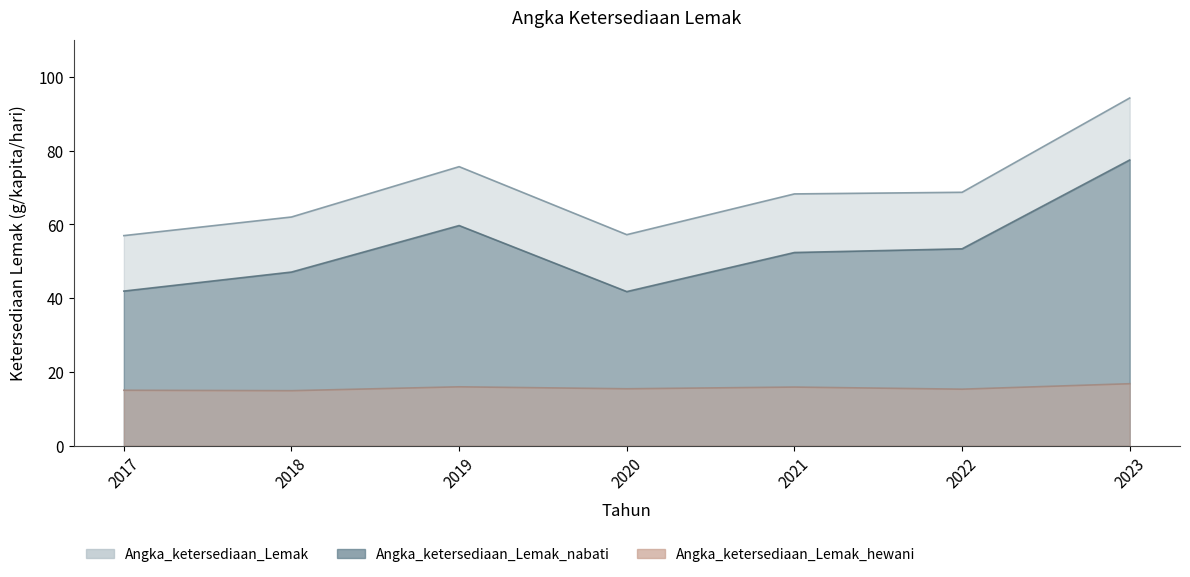

True or false: Angka_ketersediaan_Lemak_hewani has more than 1 interior local peaks.

True